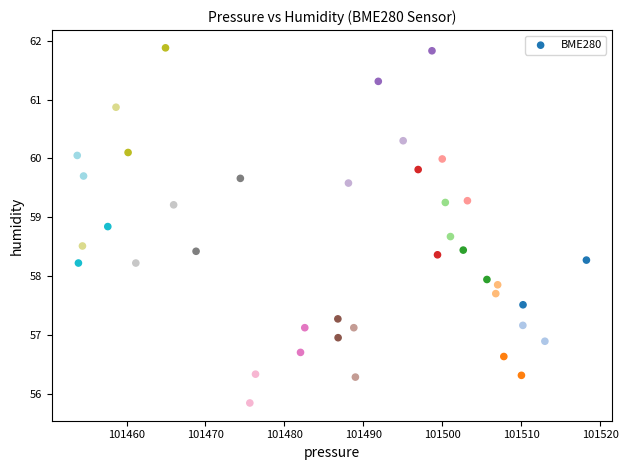

What is the range of Y values (max minus min)?

6.0